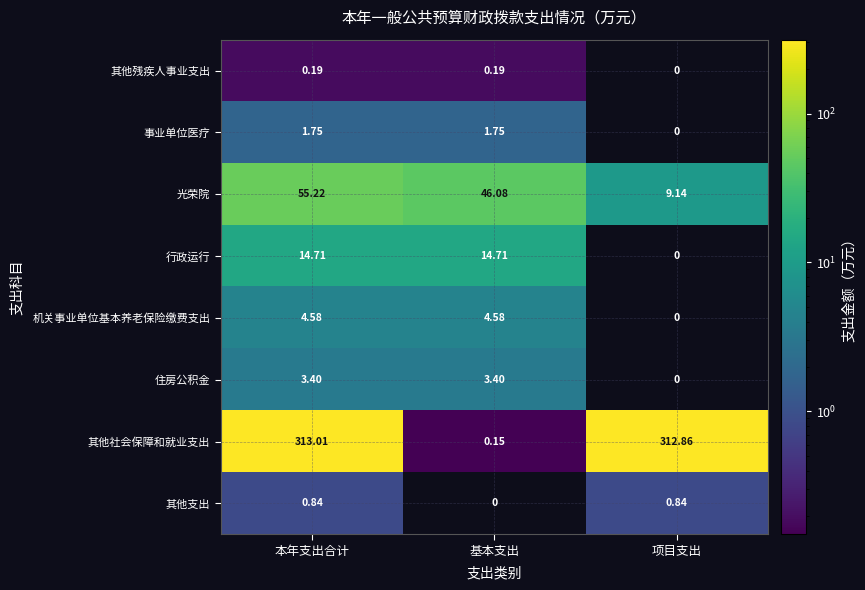

Between 本年支出合计 and 基本支出, which series saw the biggest shift?

其他社会保障和就业支出